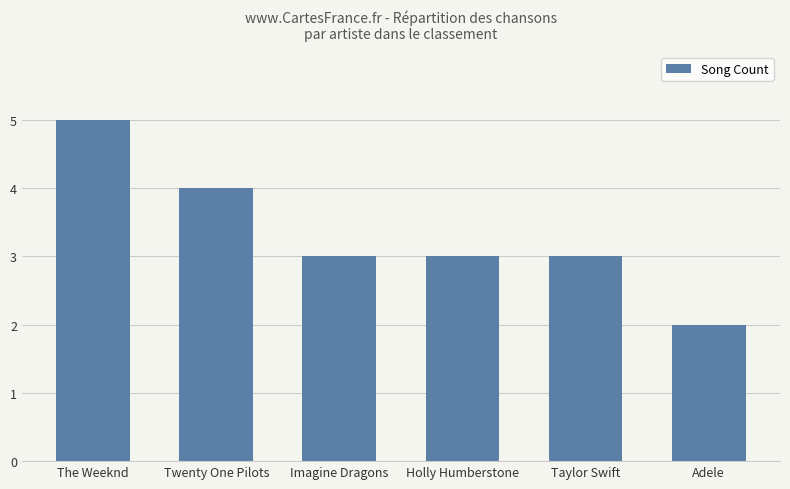

What is the approximate value at Holly Humberstone?

3